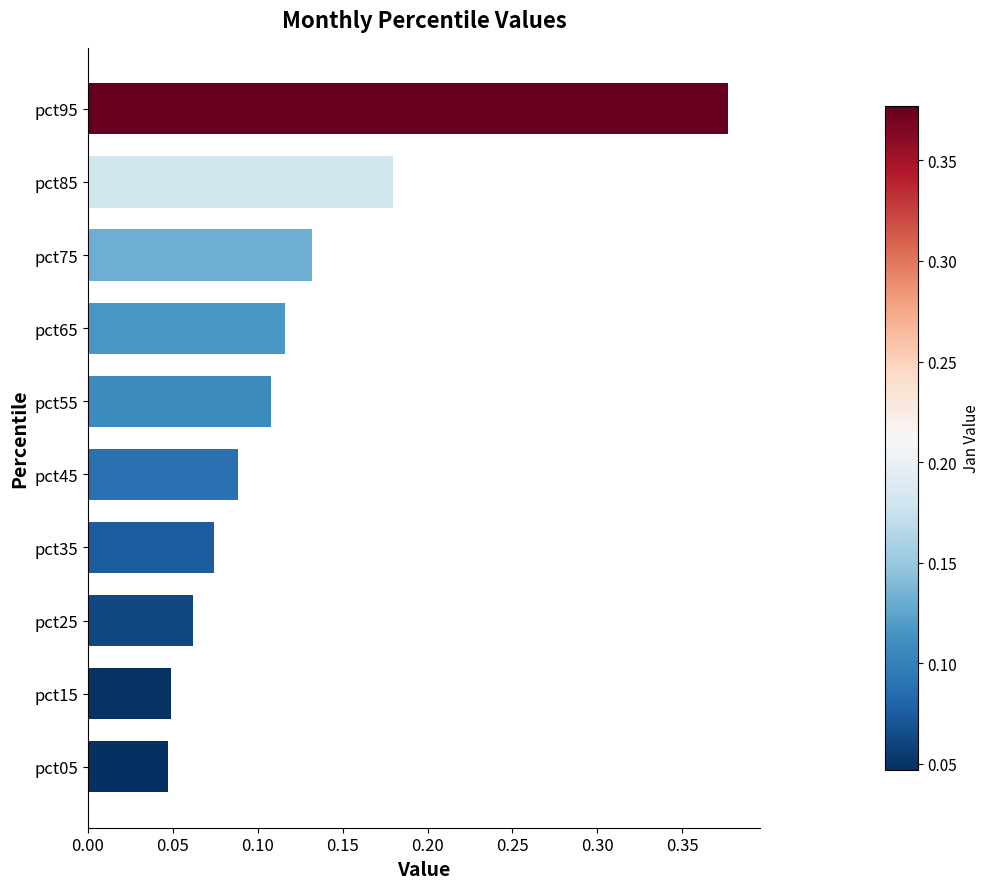

True or false: the data shows 0.0 at pct75.

False